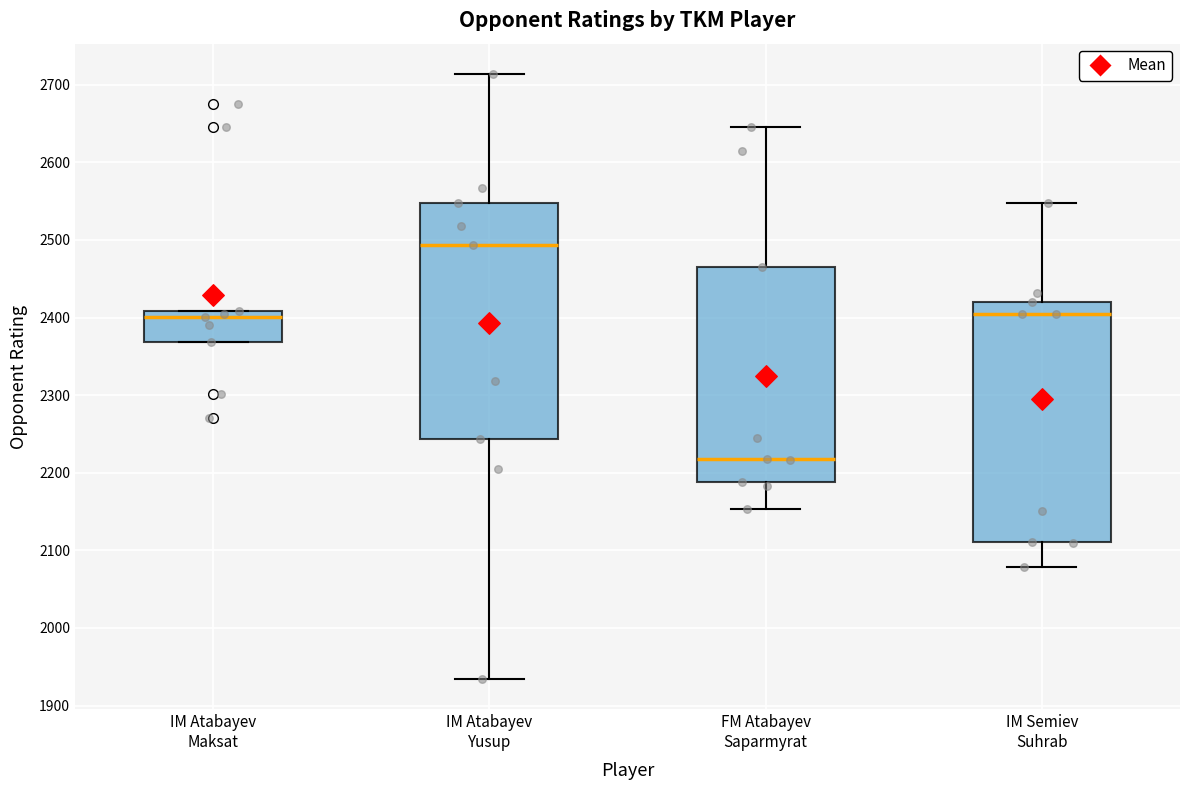

Reading left to right, transcribe this box plot: for each box, give where its median line is, the range the box spans, and where its two whiskers end, as read against the y-axis. The values are not printed on the chart, so give them approximately, as read against the axis.

IM Atabayev Maksat: median 2400, box 2370 to 2410, whiskers 2370 to 2410
IM Atabayev Yusup: median 2490, box 2240 to 2550, whiskers 1930 to 2710
FM Atabayev Saparmyrat: median 2220, box 2190 to 2470, whiskers 2150 to 2650
IM Semiev Suhrab: median 2400, box 2110 to 2420, whiskers 2080 to 2550